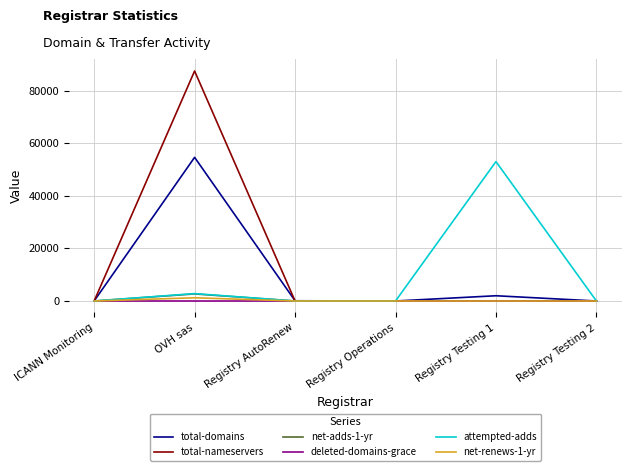

Between Registry Operations and Registry Testing 1, which series saw the biggest shift?

attempted-adds